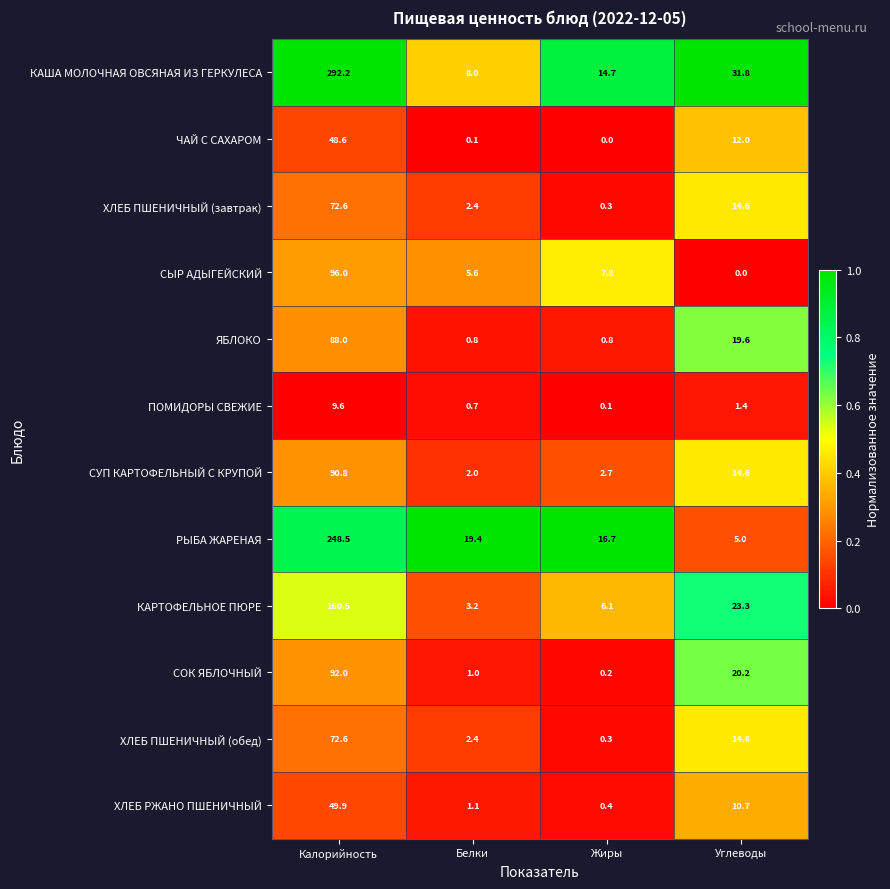

At which label does ХЛЕБ ПШЕНИЧНЫЙ (обед) reach its peak?

Калорийность